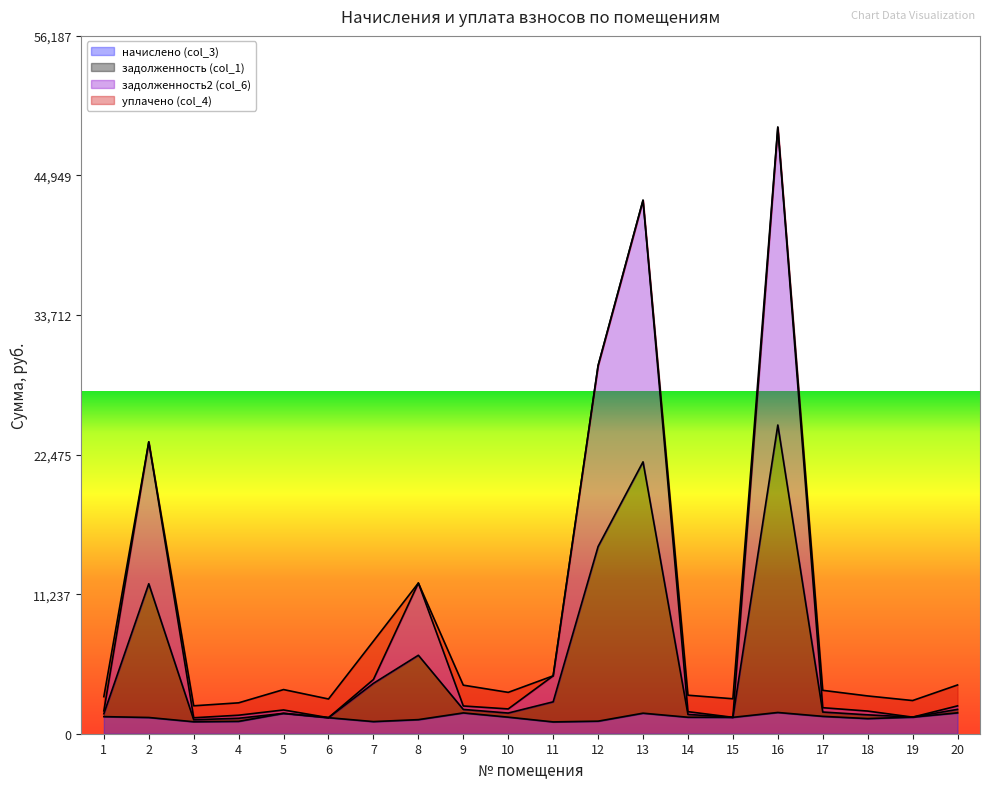

What is the total value across all series at 19?

2671.6